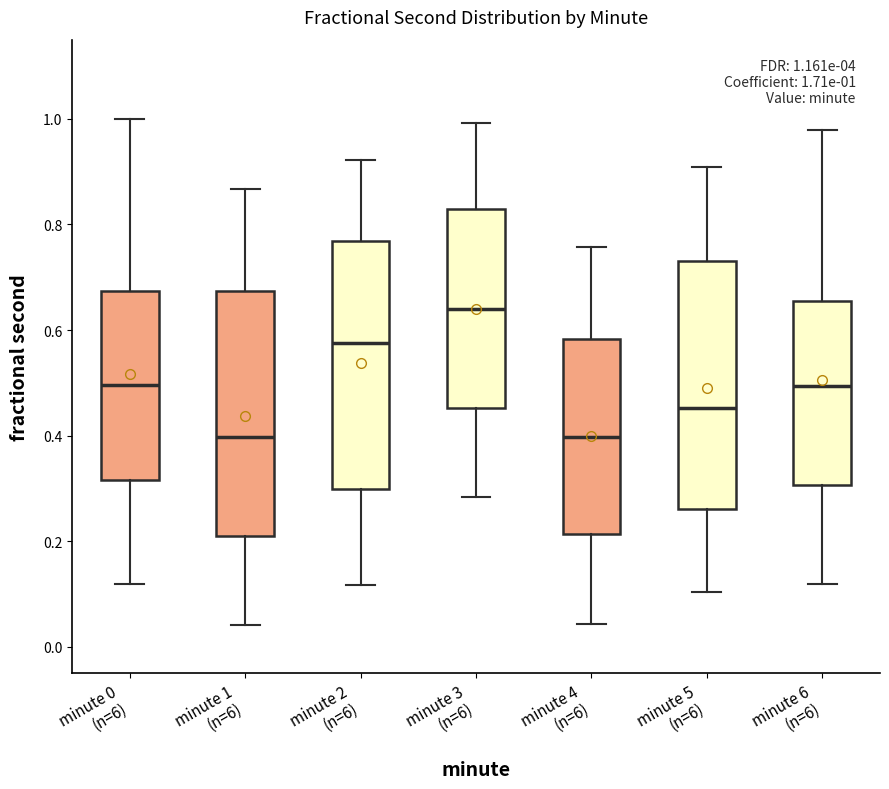

Which box's median line is the highest?

minute 3 (n=6)